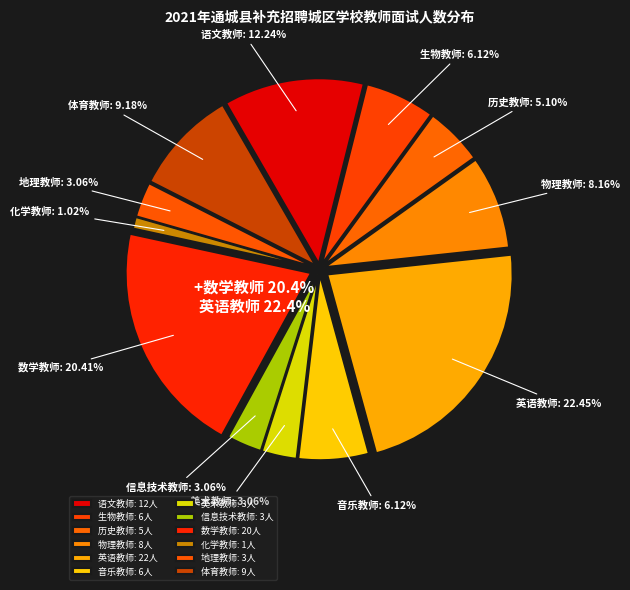

Count the number of slices in the pie.

12